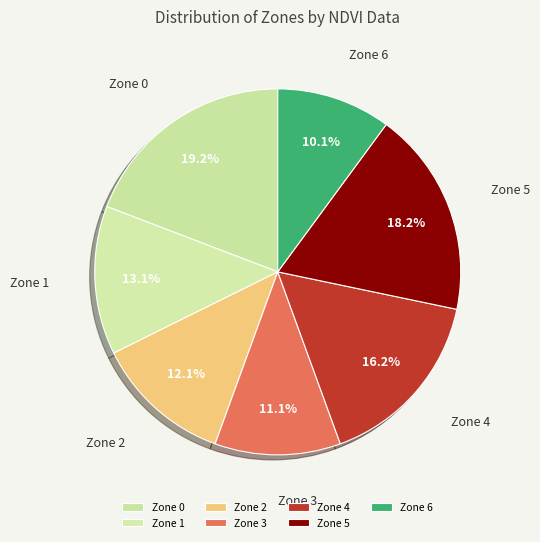

How many segments does this pie chart have?

7